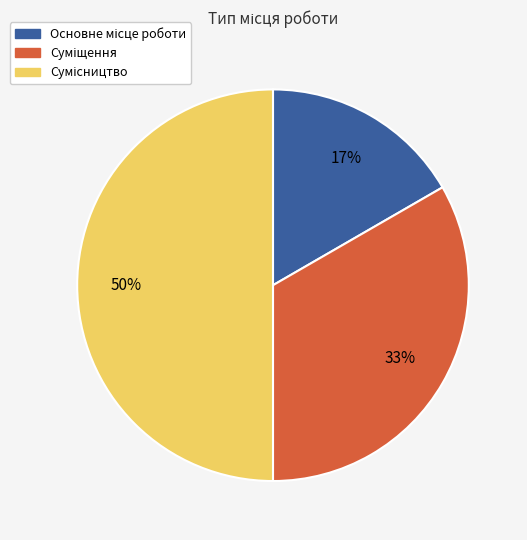

To the nearest percent, what is the difference between the largest and smallest slice percentages?

33%